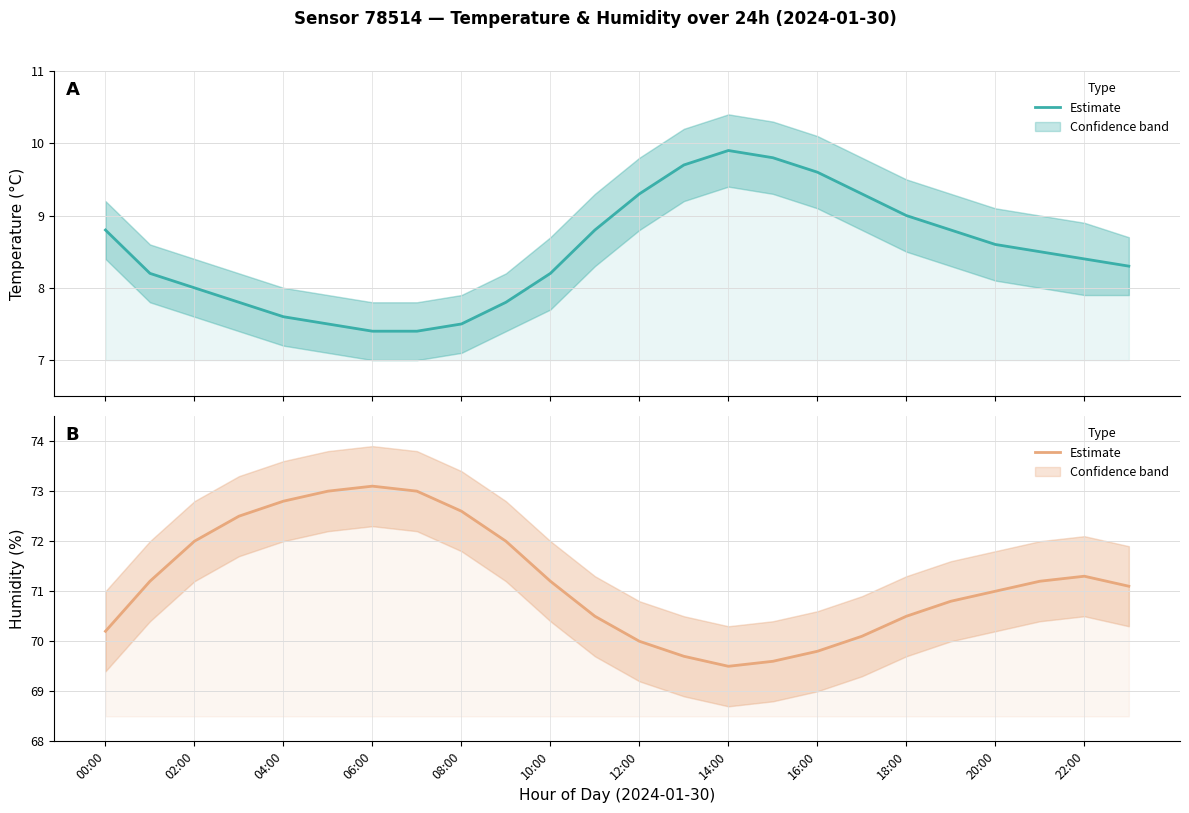

What is the difference between the values at 13 and 16?

0.1